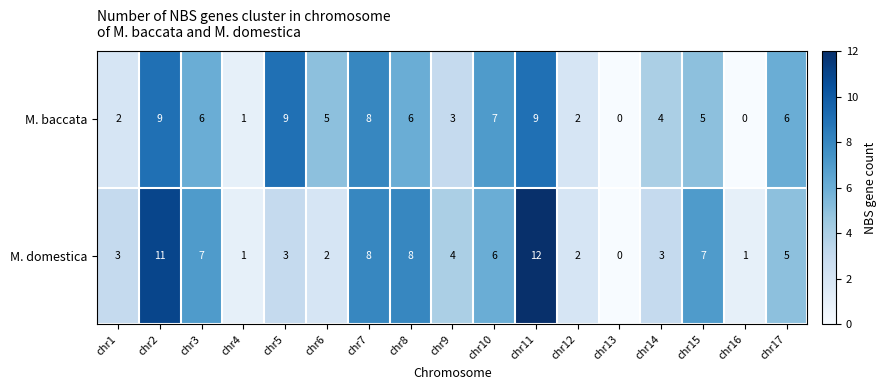

What is the total value across all series at chr15?

12